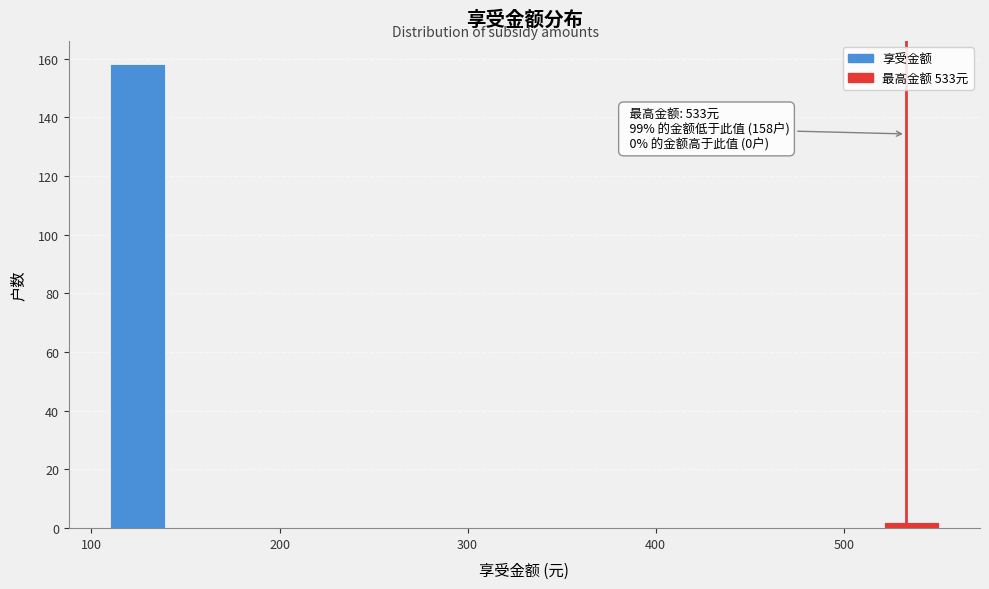

Around what value on the x-axis is the tallest bar? Give the approximate position of its centre, as read against the axis.

120